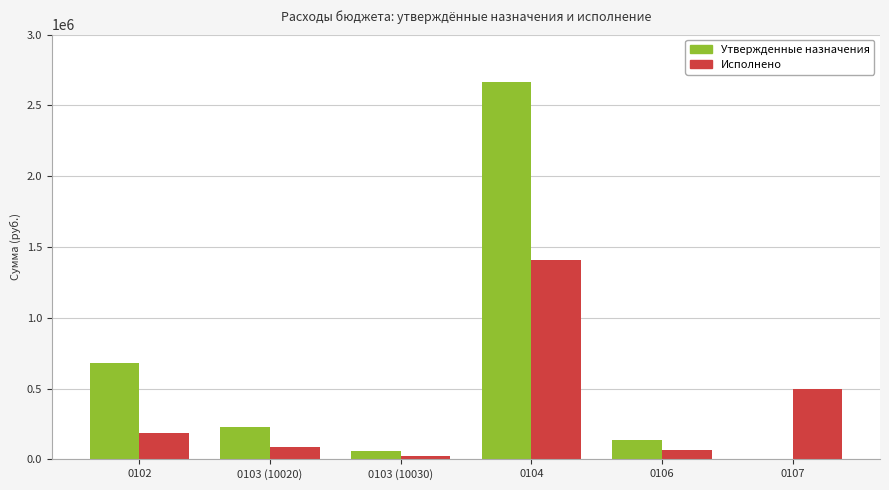

Is the value of Утвержденные назначения at 0103 (10030) greater than the value of Исполнено at 0107?

No